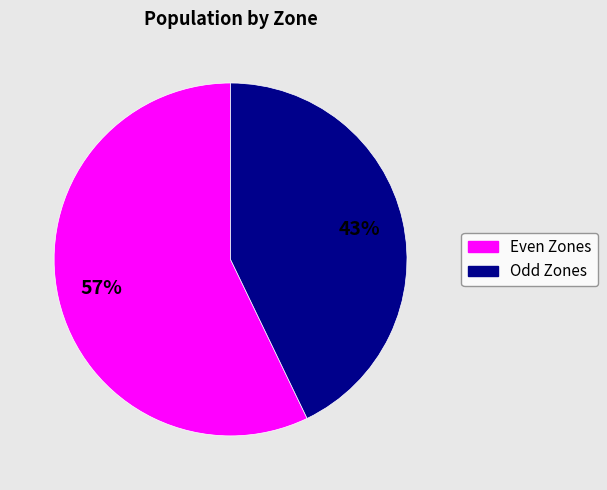

Does Even Zones represent more than half of the total?

Yes